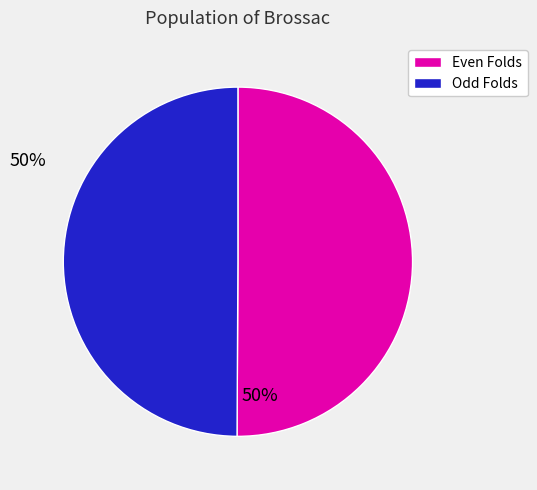

Count the number of slices in the pie.

2